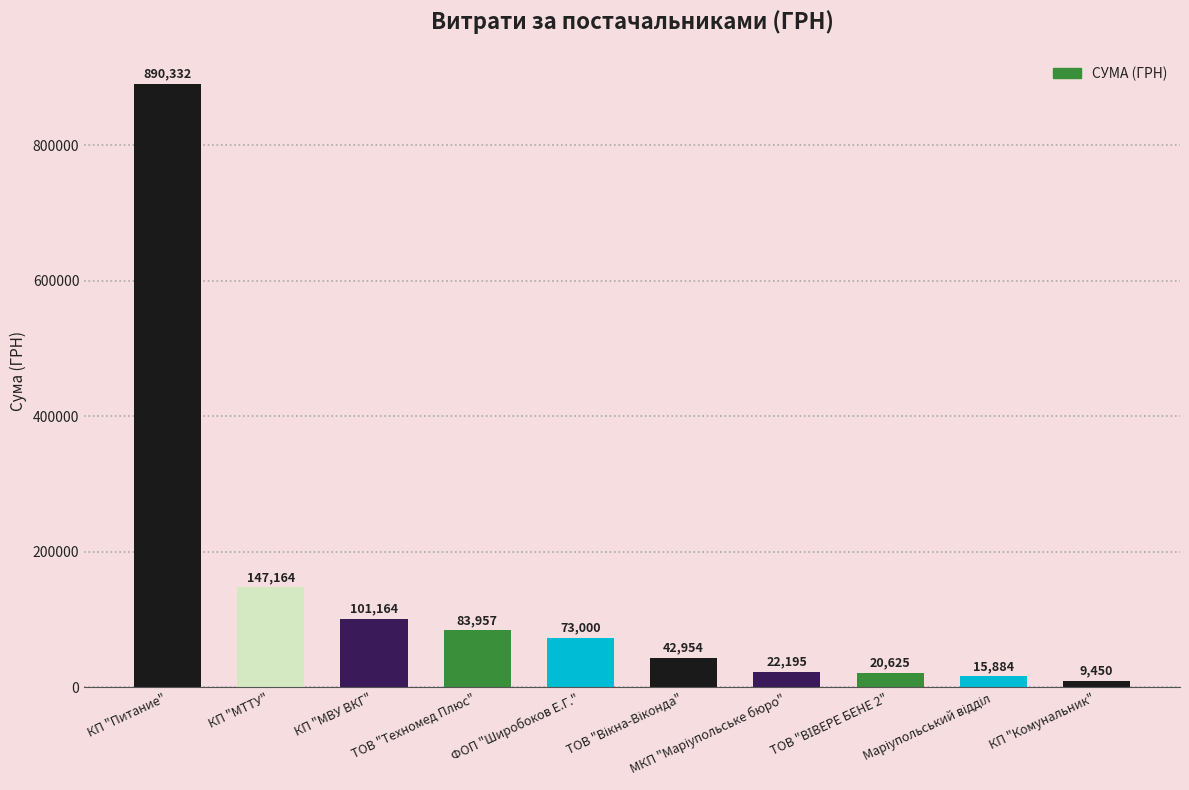

Does the chart contain any negative values?

No